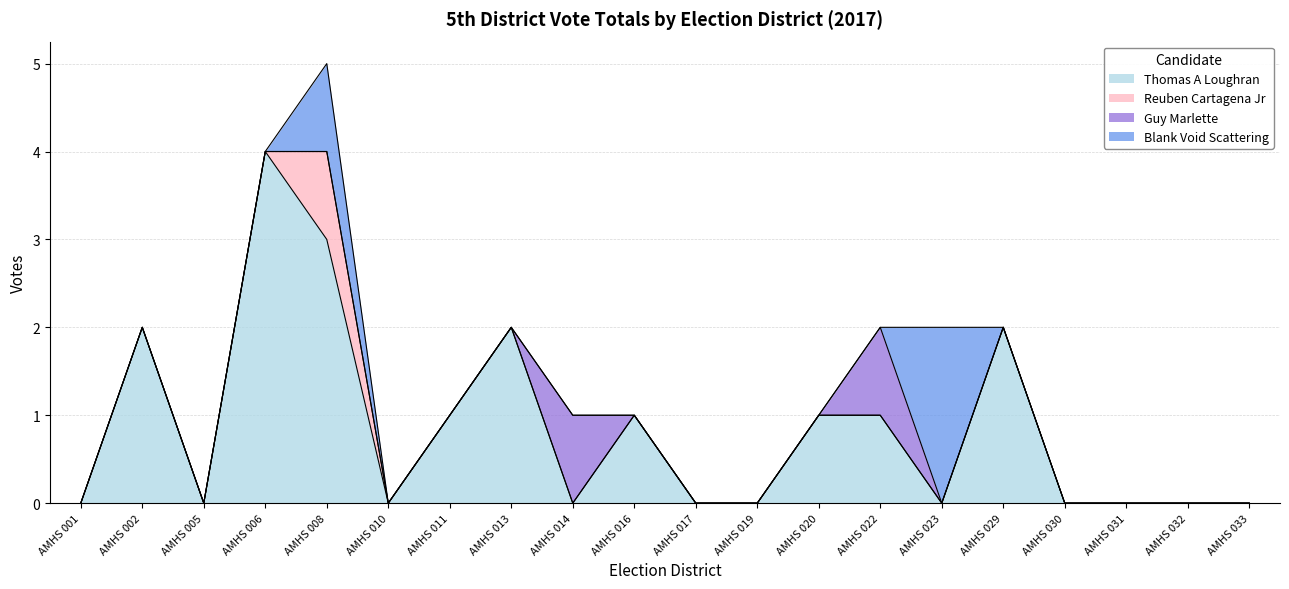

At which category does the chart reach its peak across all series?

AMHS 006